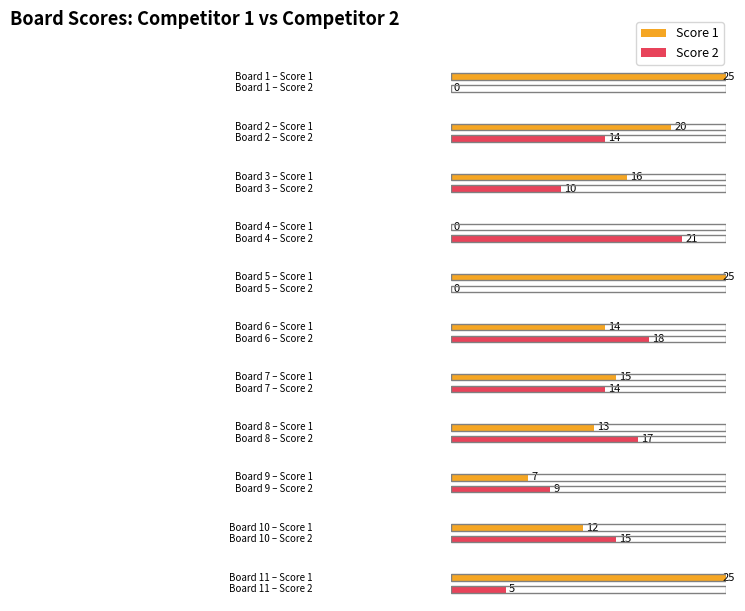

Reading left to right, extract all data points from this chart.

Score 1: 25	20	16	0	25	14	15	13	7	12	25
Score 2: 0	14	10	21	0	18	14	17	9	15	5